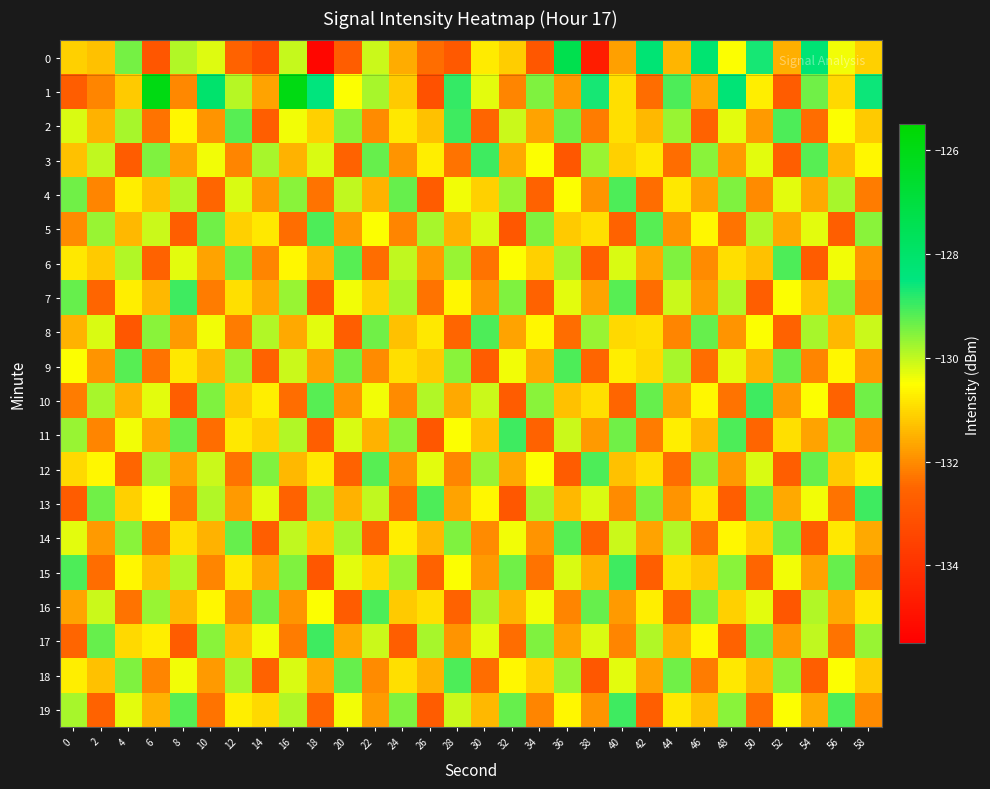

List the series in order of their peak value, highest first.

1, 0, 2, 3, 7, 10, 11, 13, 15, 17, 19, 4, 5, 6, 8, 9, 12, 16, 18, 14